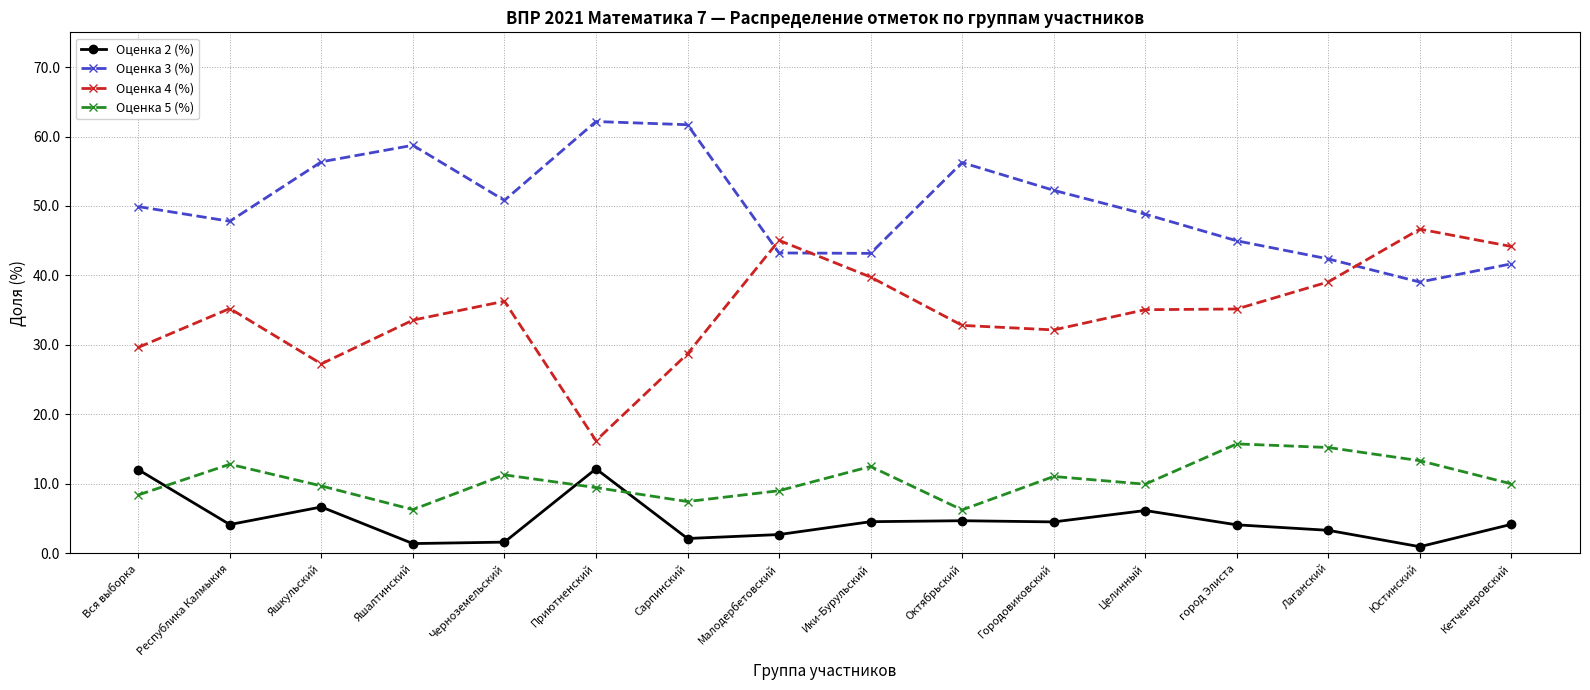

The value of Оценка 3 (%) at Юстинский is 39.0. True or false?

True